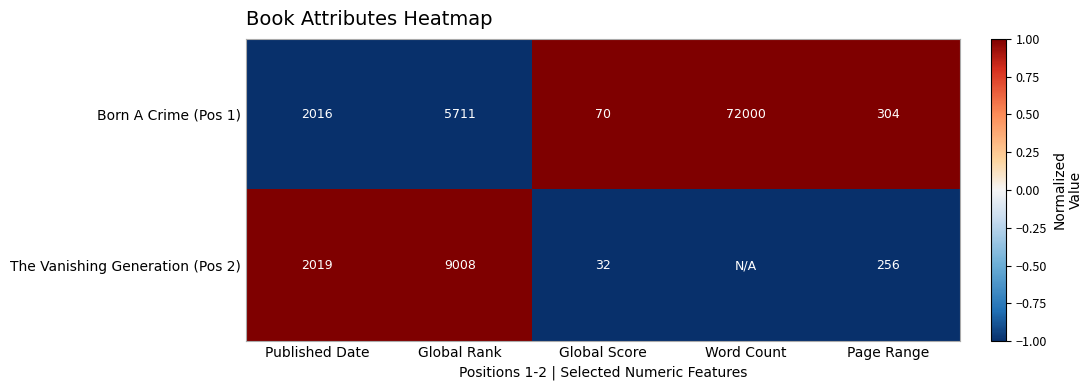

What is the total value across all series at Global Rank?

14719